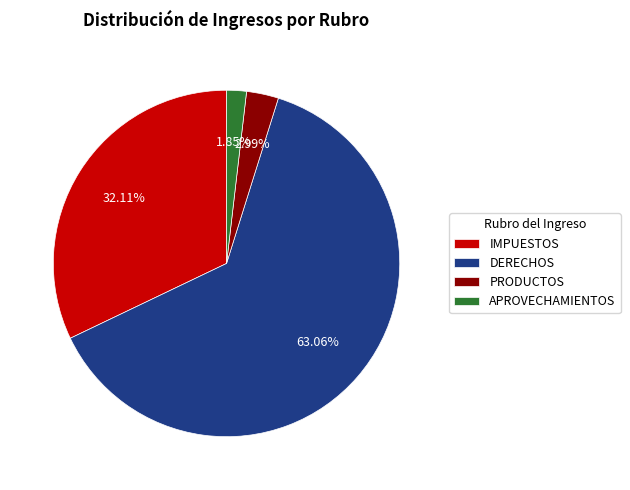

True or false: IMPUESTOS accounts for 32% of the total.

True